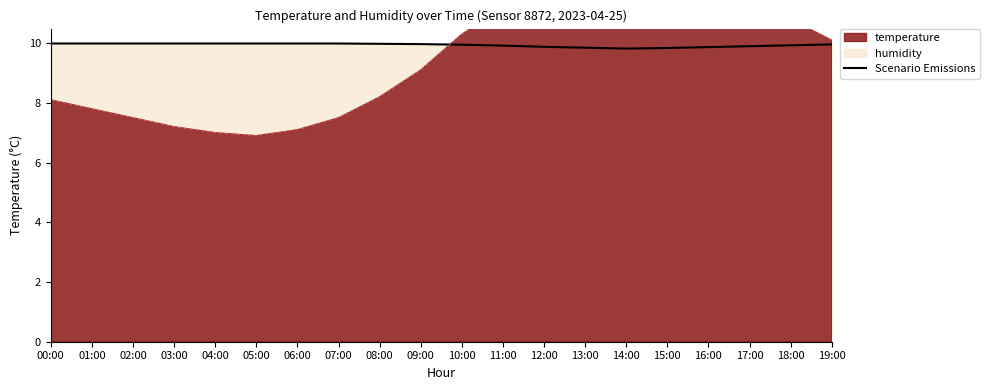

Which category has the lowest value across all series?

14:00